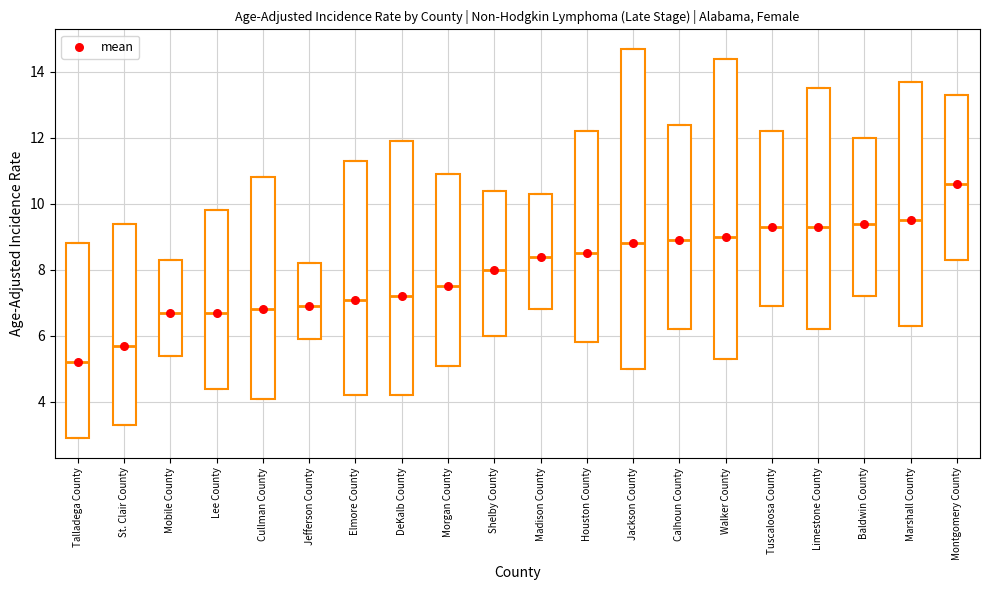

Where is the lower edge of the box for Walker County on the y-axis? The values are not printed on the chart, so give them approximately, as read against the axis.

5.4